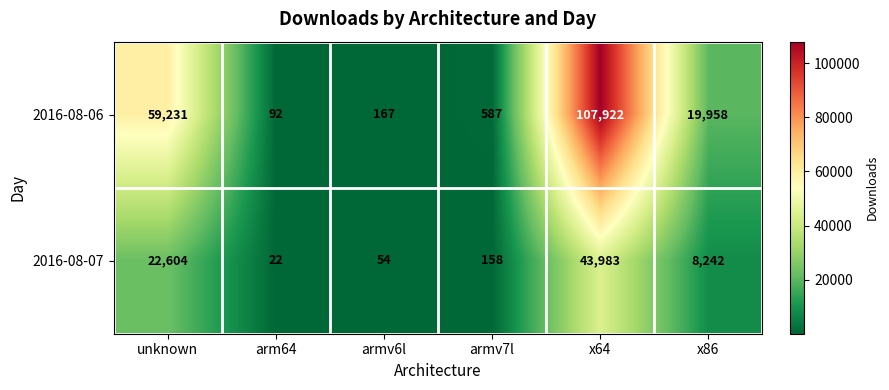

Rank the series by their maximum value, from lowest to highest.

2016-08-07, 2016-08-06